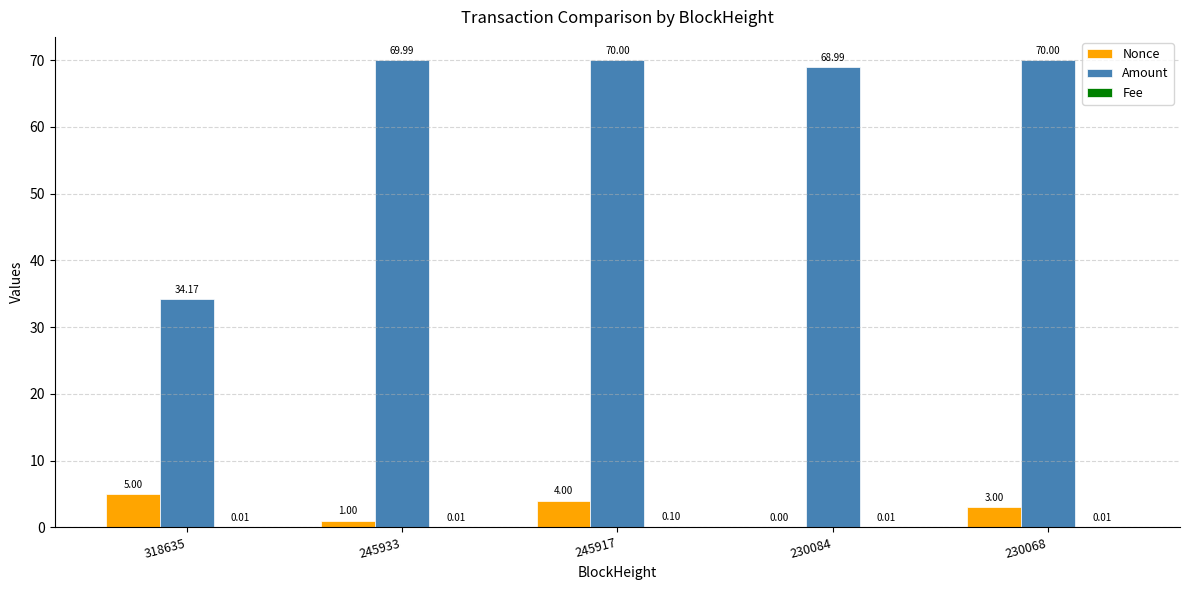

Which series has the largest total across all categories?

Amount